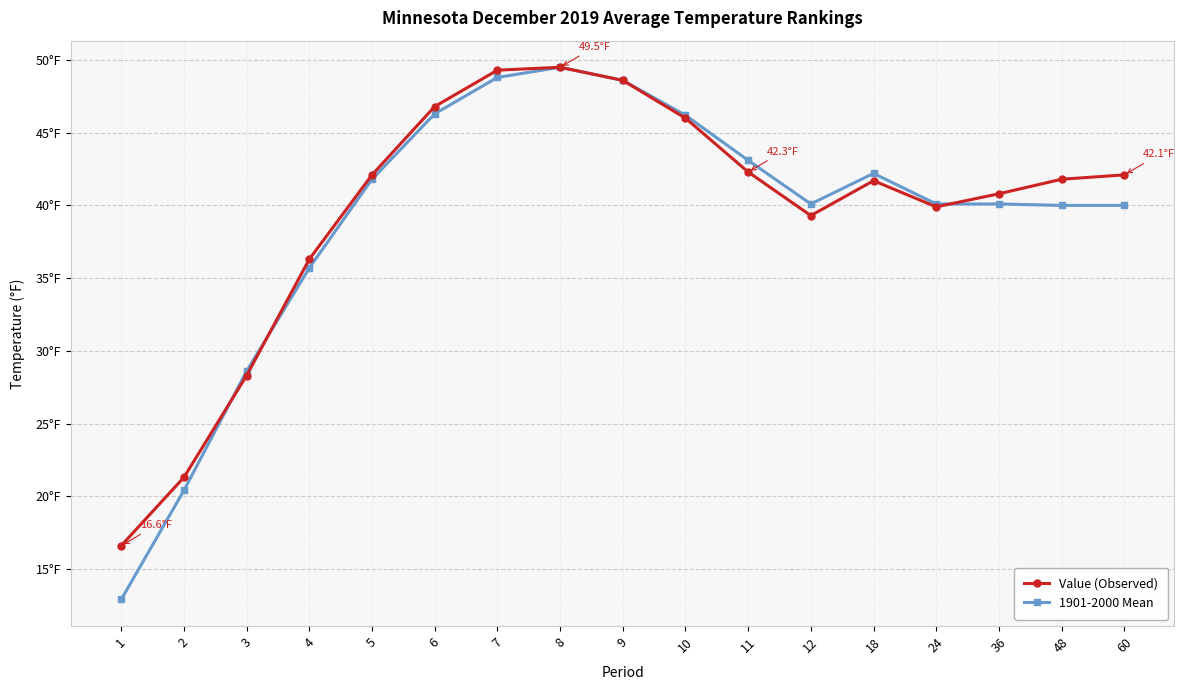

How many intersections are there between Value (Observed) and 1901-2000 Mean?

3